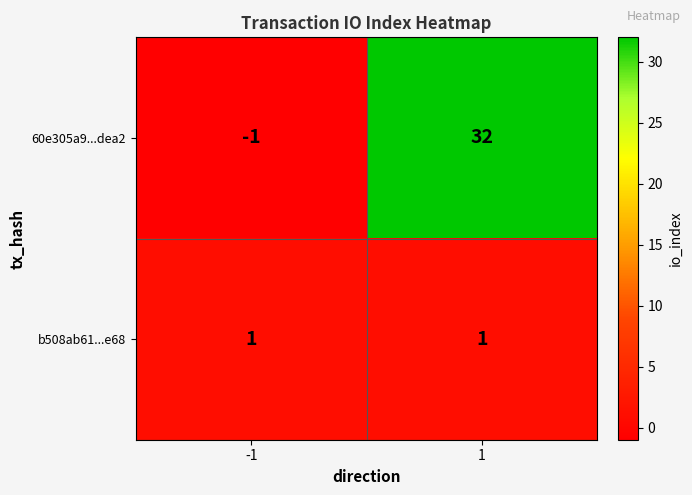

Between -1 and 1, which series saw the biggest shift?

60e305a9...dea2